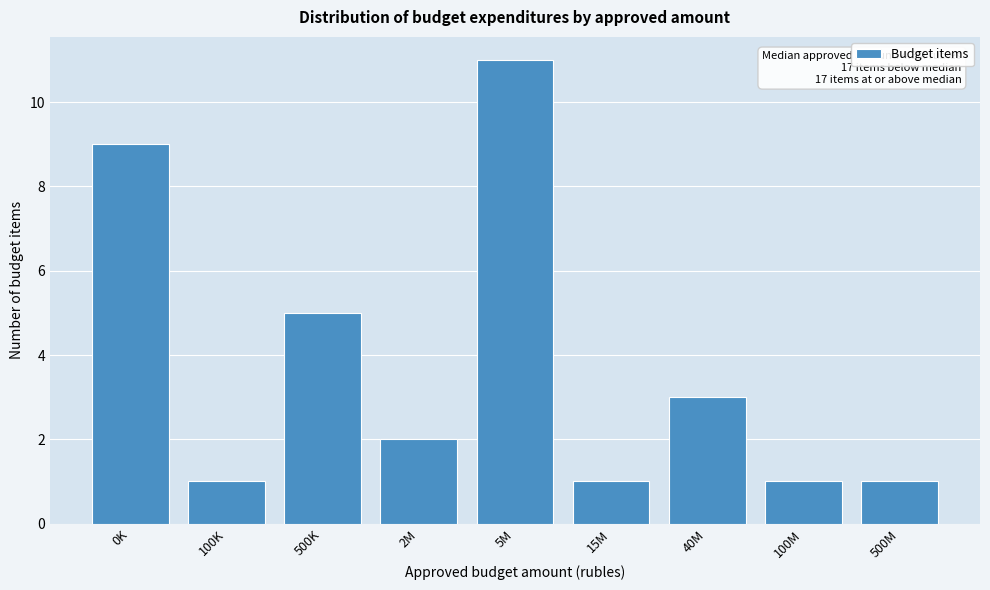

Reading left to right, what are all the values shown in this chart?

0K=9	100K=1	500K=5	2M=2	5M=11	15M=1	40M=3	100M=1	500M=1